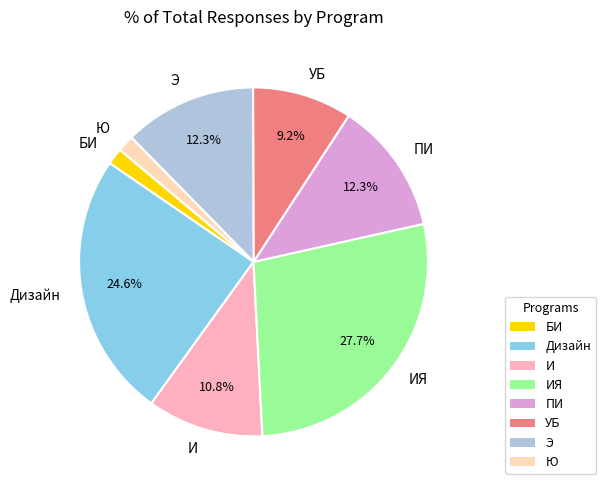

Which category has the biggest portion of the pie?

ИЯ